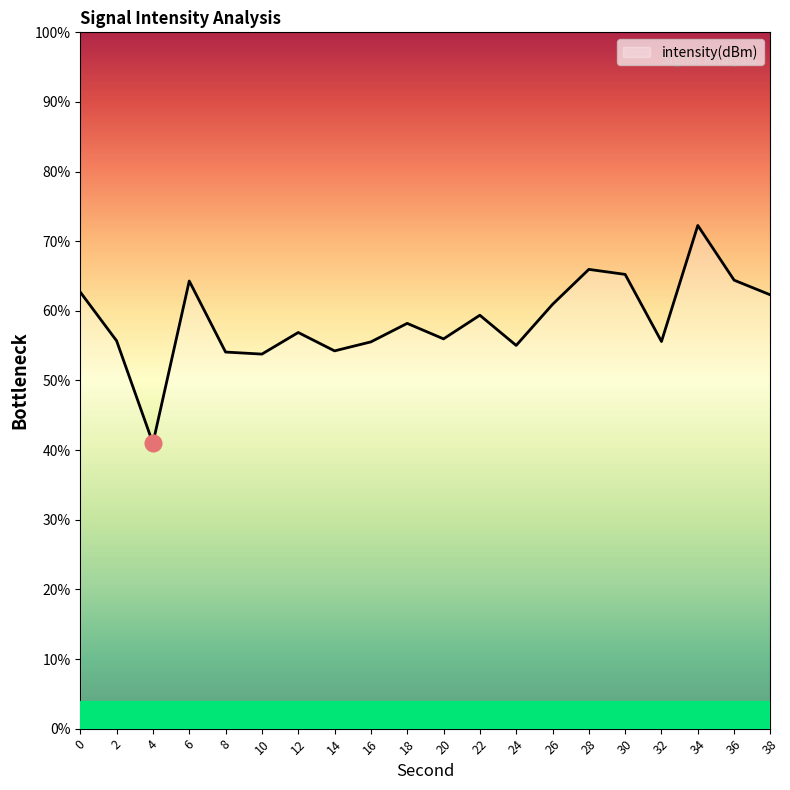

What is the sum of all values?

1173.5